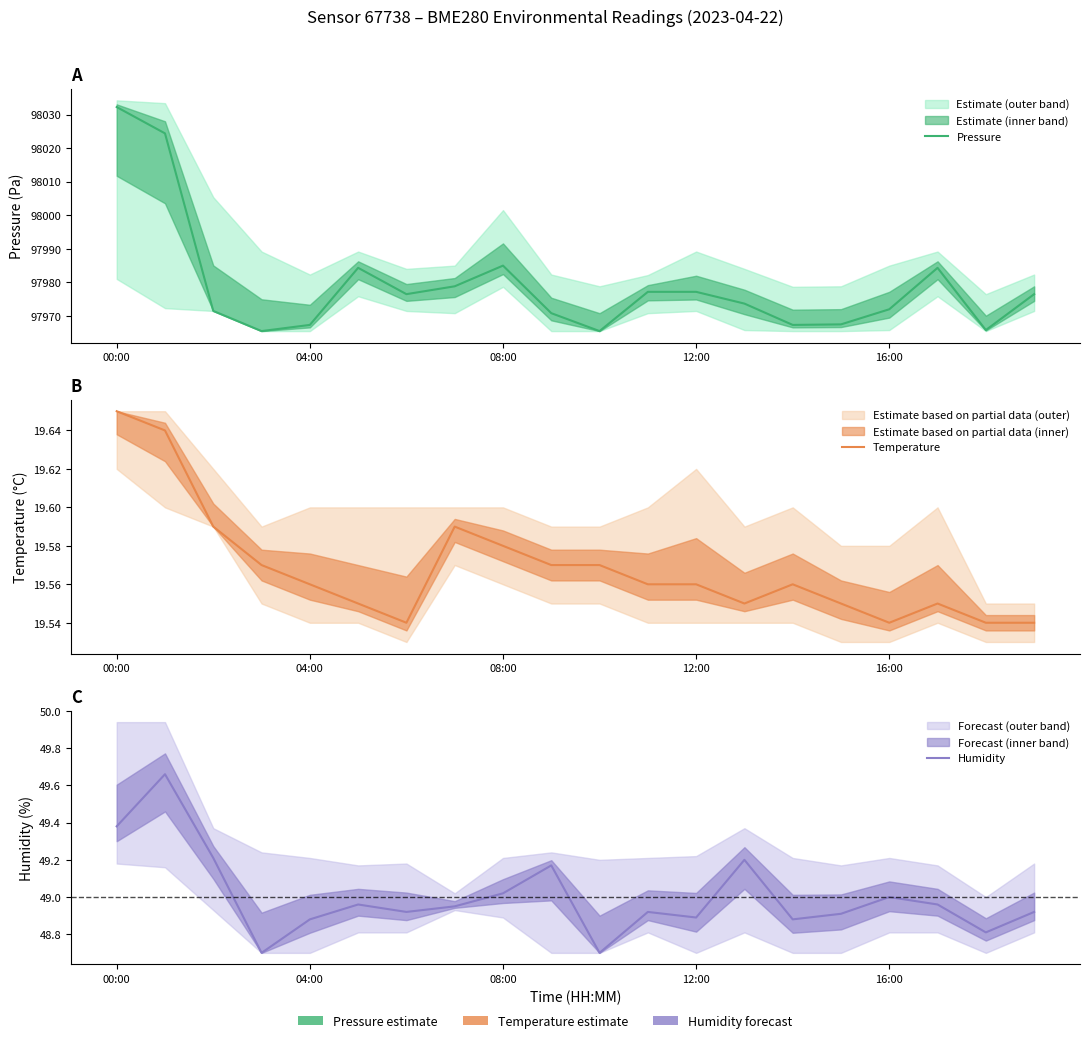

The value of Pressure at 14 is 138642.6. True or false?

False